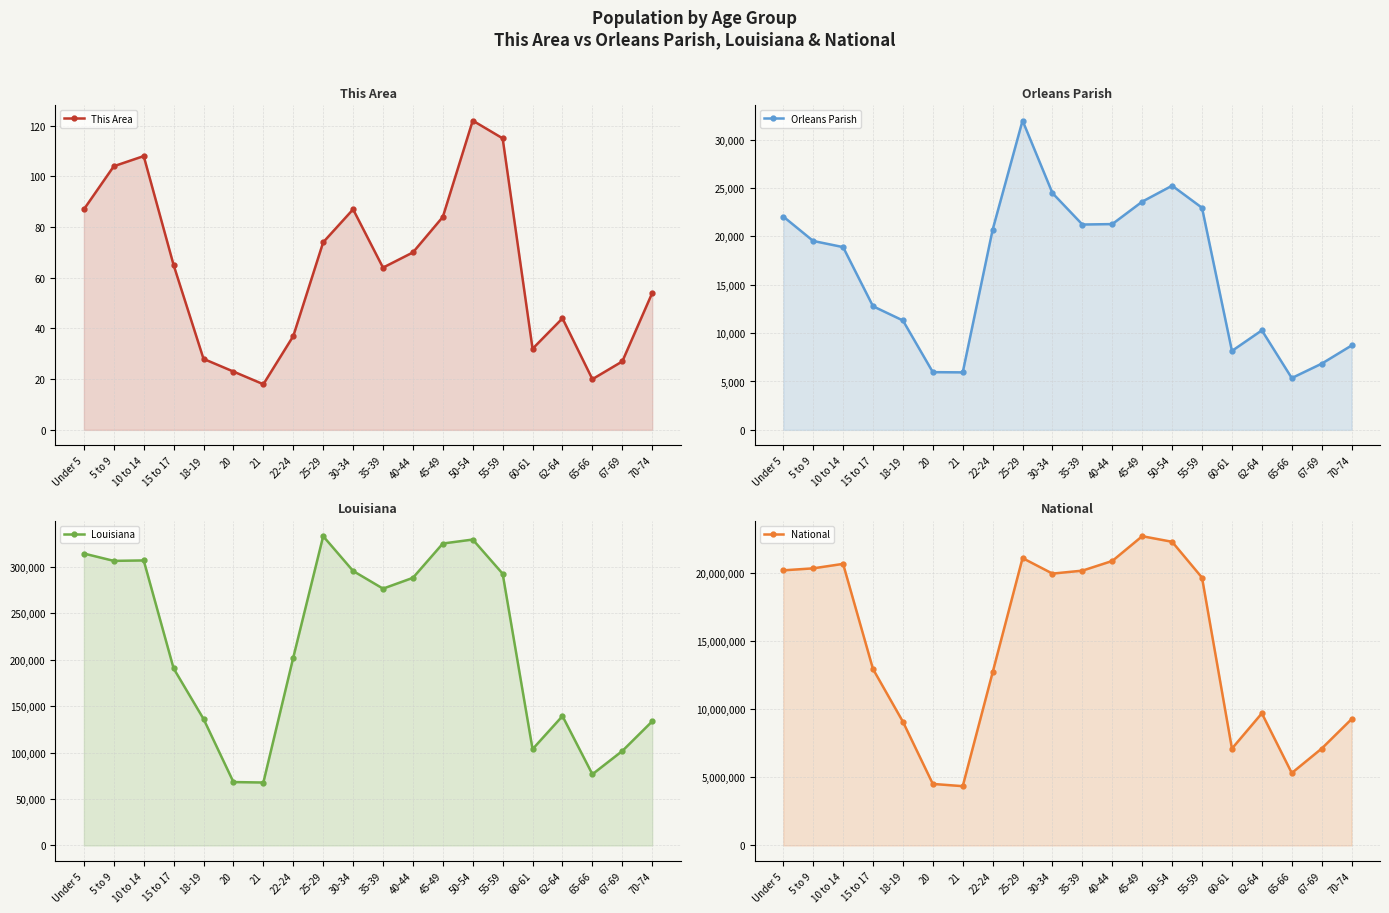

The This Area series shows 20 at 65-66. True or false?

True